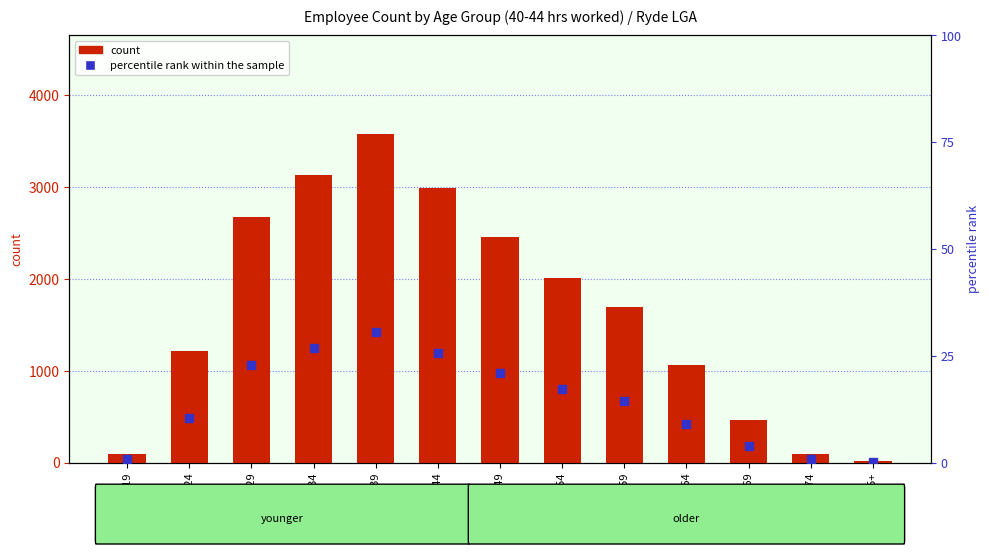

Which has a higher value, 50-54 or 30-34?

30-34